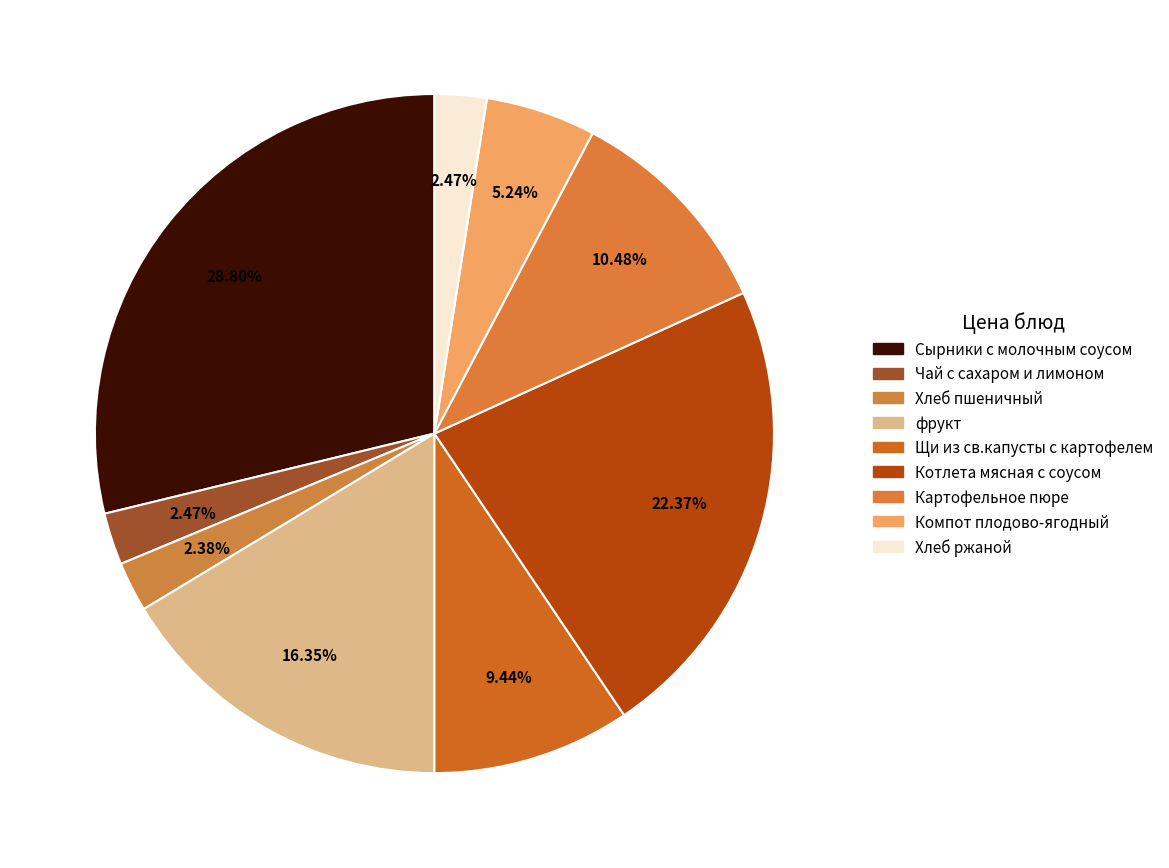

What is the largest slice in the pie chart?

Сырники с молочным соусом